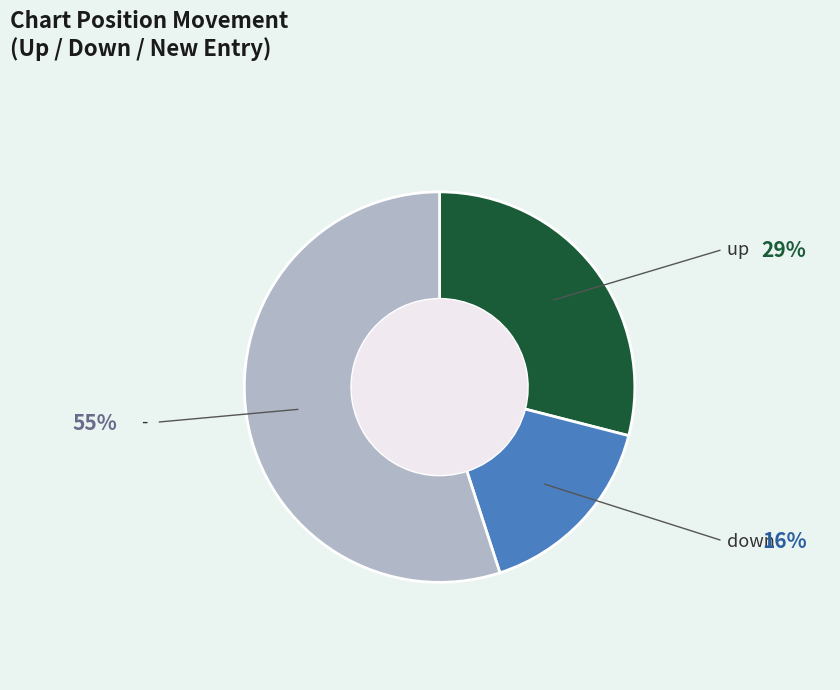

Do - and down together represent more than half of the pie?

Yes